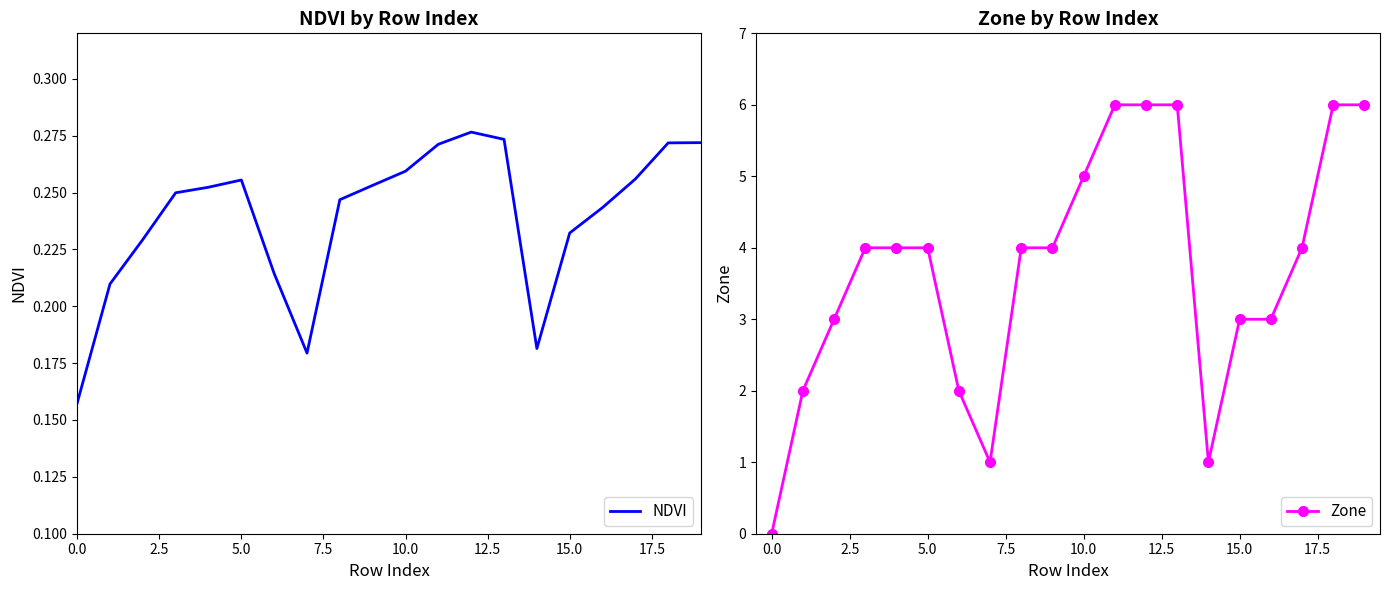

Rank the series by their maximum value, from lowest to highest.

NDVI, Zone